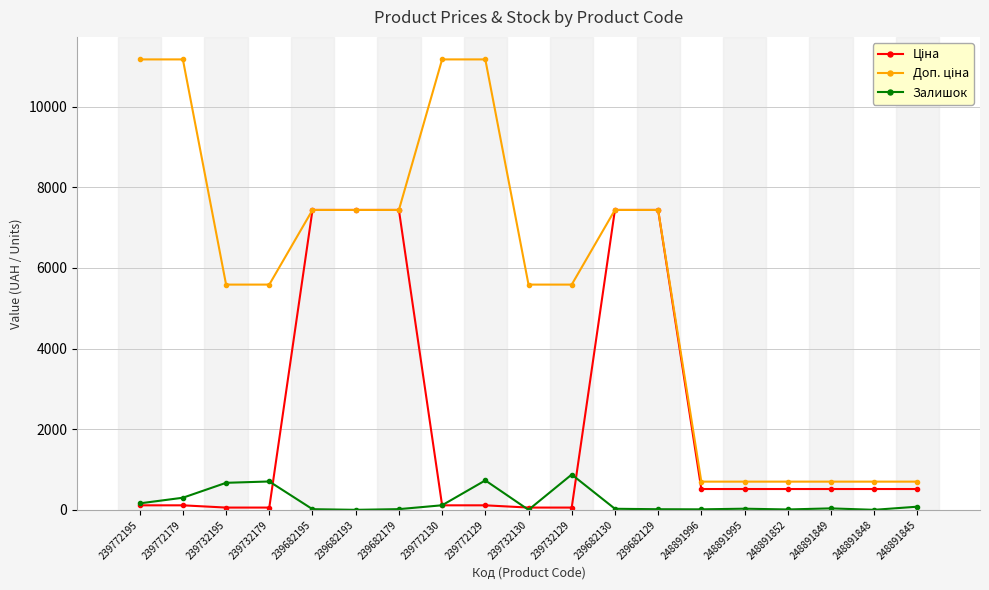

What is the difference between the highest and lowest values at 239682193?

7436.2